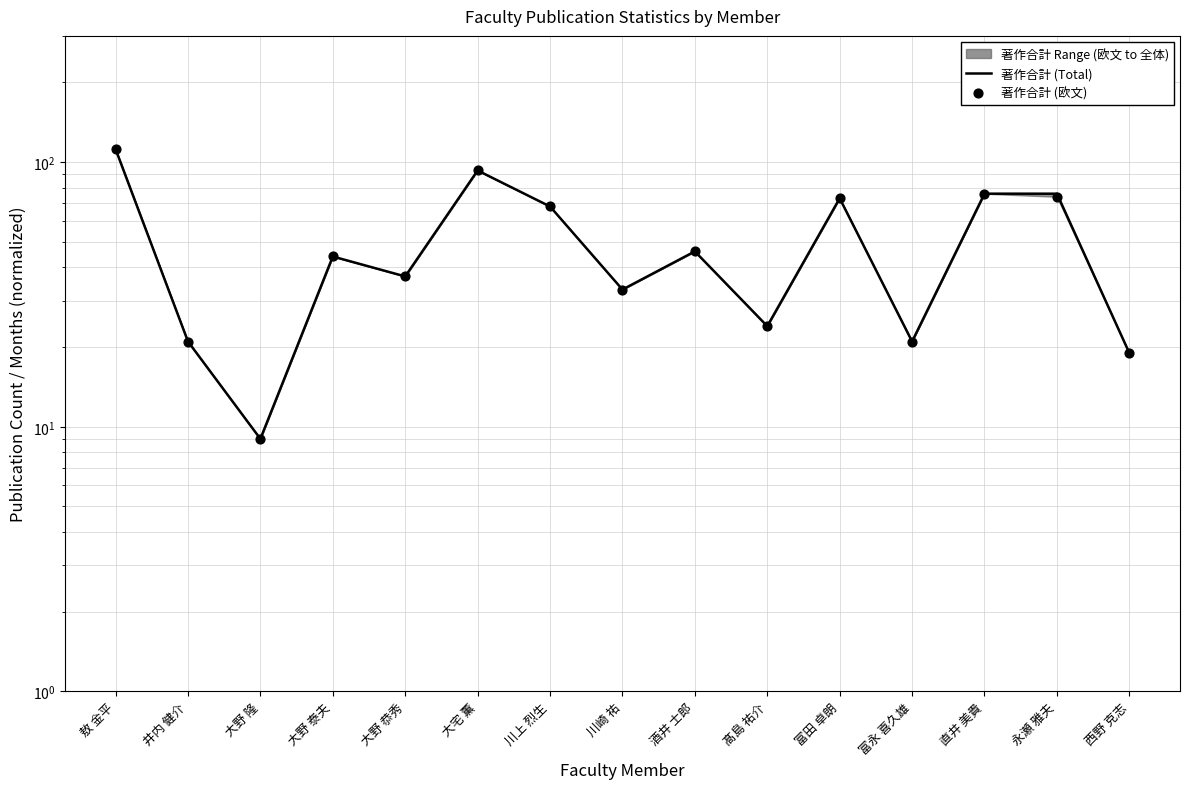

What is the total value across all series at 髙島 祐介?

48